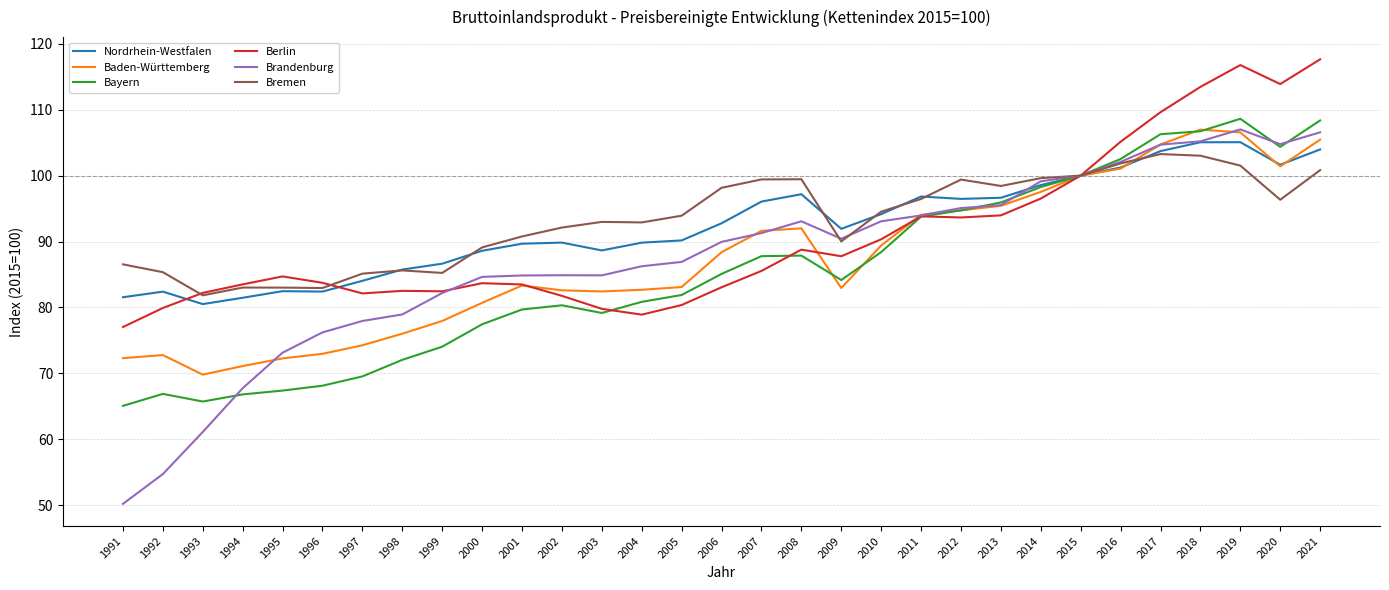

True or false: Brandenburg has a value of 29.8 at 2000.

False